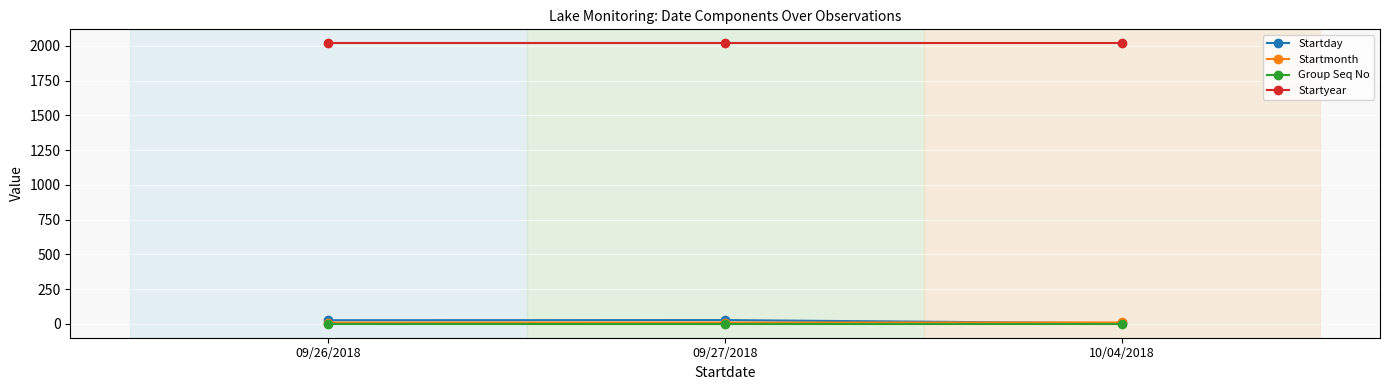

Is this an area chart (filled region under the line)?

No